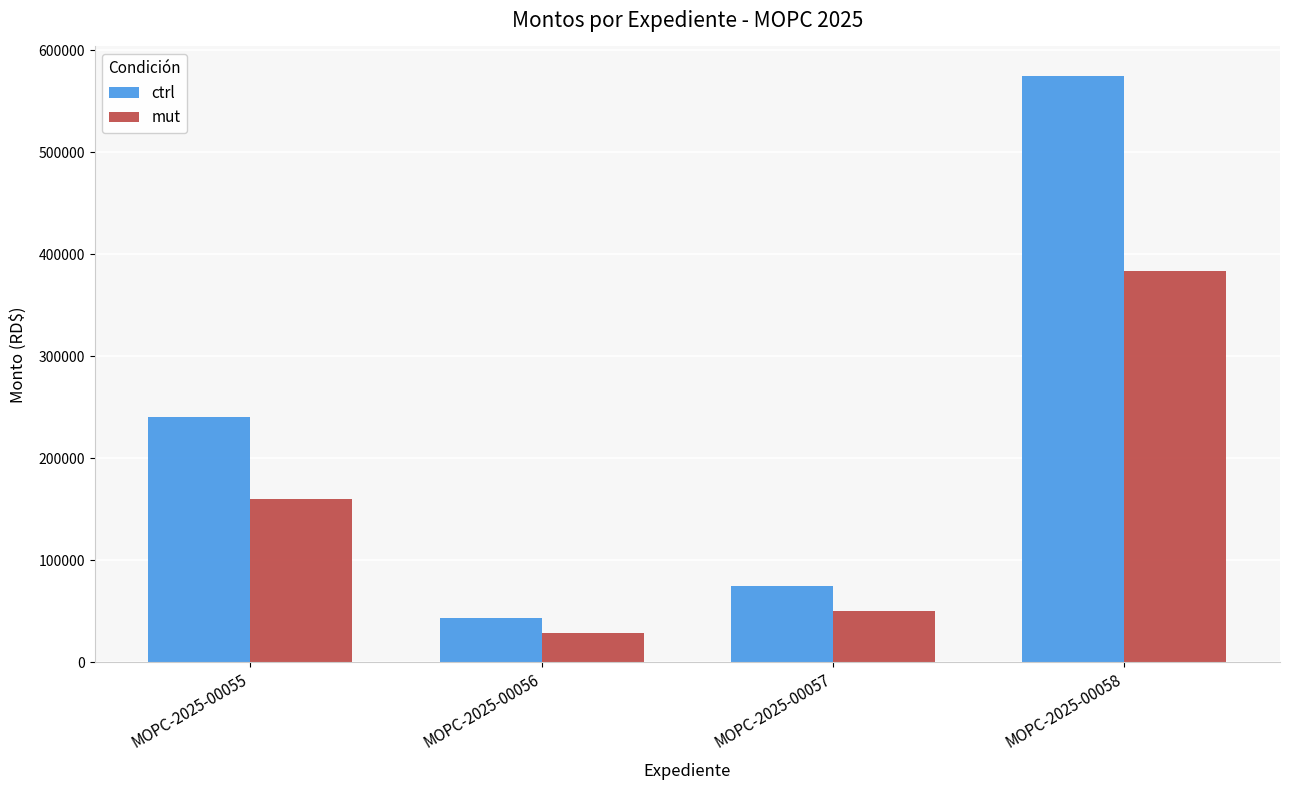

Which category has the lowest value in the ctrl series?

MOPC-2025-00056